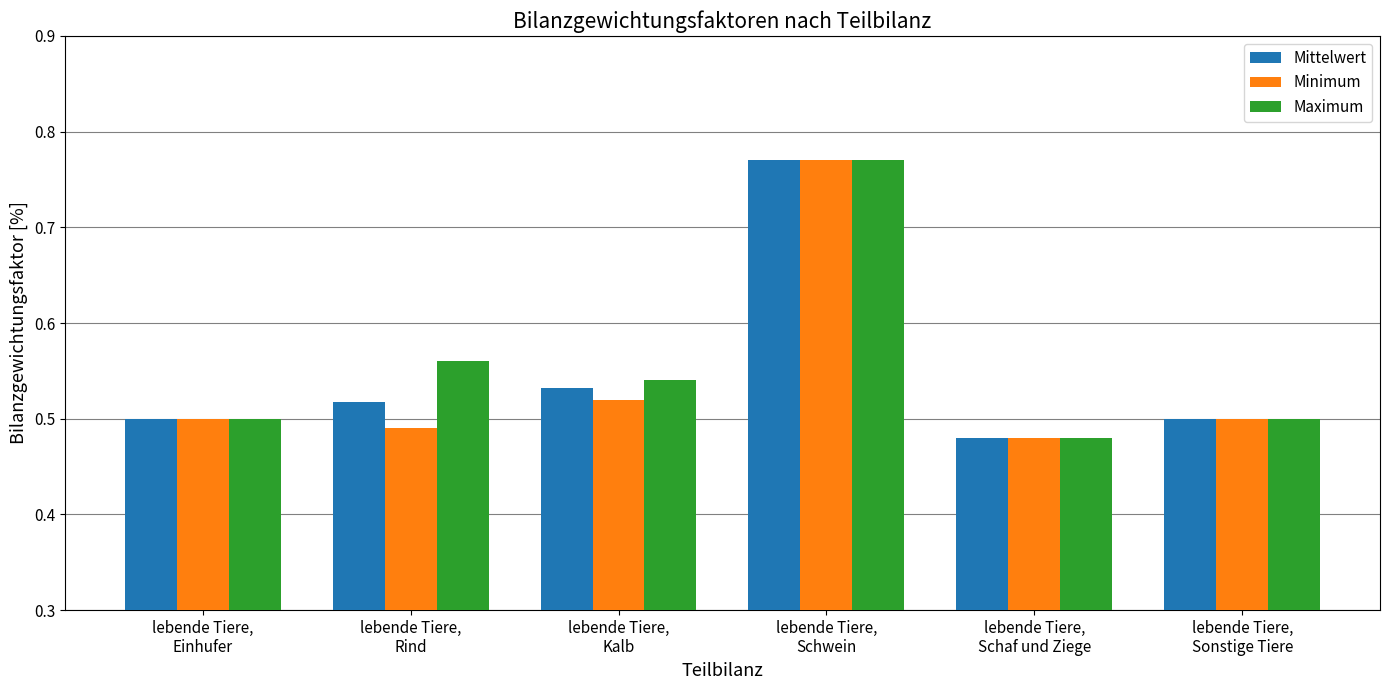

At how many categories does at least one series exceed 0?

6